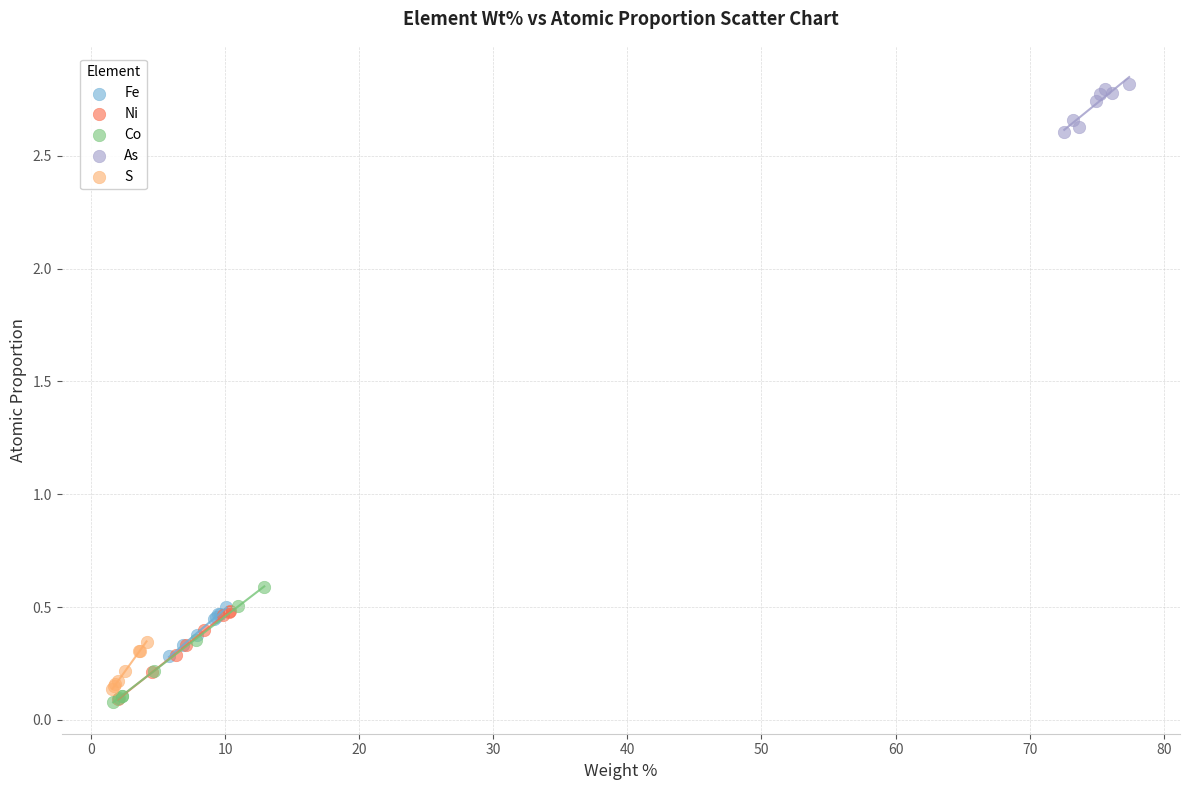

Which series has the largest Y range (max minus min)?

Co